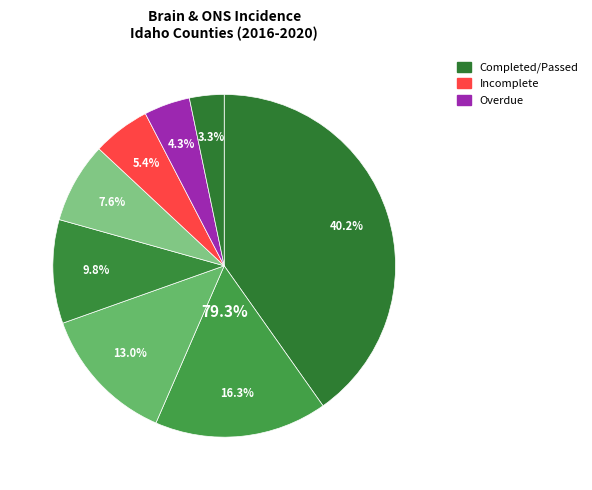

To the nearest percent, what portion does Latah County represent?

3%